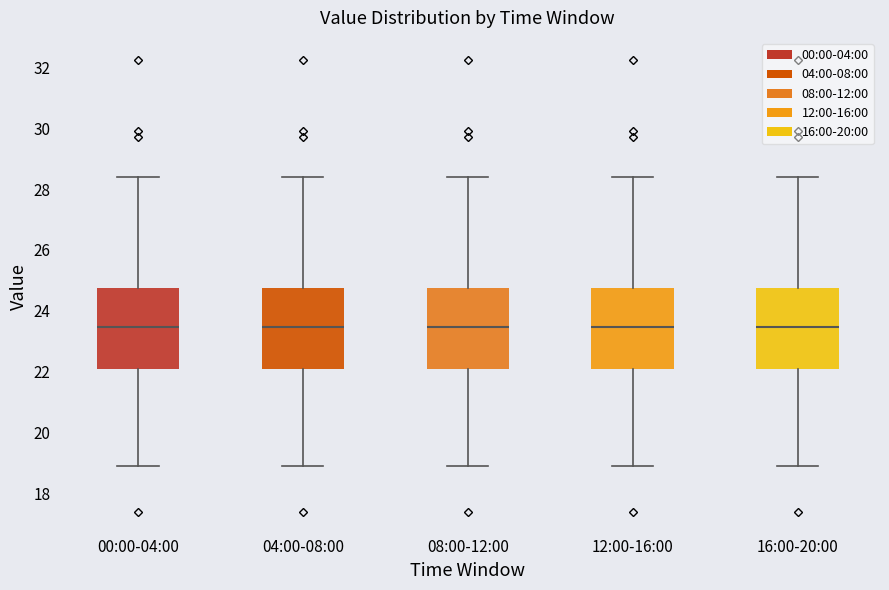

Reading left to right, transcribe this box plot: for each box, give where its median line is, the range the box spans, and where its two whiskers end, as read against the y-axis. The values are not printed on the chart, so give them approximately, as read against the axis.

00:00-04:00: median 23.4, box 22.0 to 24.8, whiskers 19.0 to 28.4
04:00-08:00: median 23.4, box 22.0 to 24.8, whiskers 19.0 to 28.4
08:00-12:00: median 23.4, box 22.0 to 24.8, whiskers 19.0 to 28.4
12:00-16:00: median 23.4, box 22.0 to 24.8, whiskers 19.0 to 28.4
16:00-20:00: median 23.4, box 22.0 to 24.8, whiskers 19.0 to 28.4